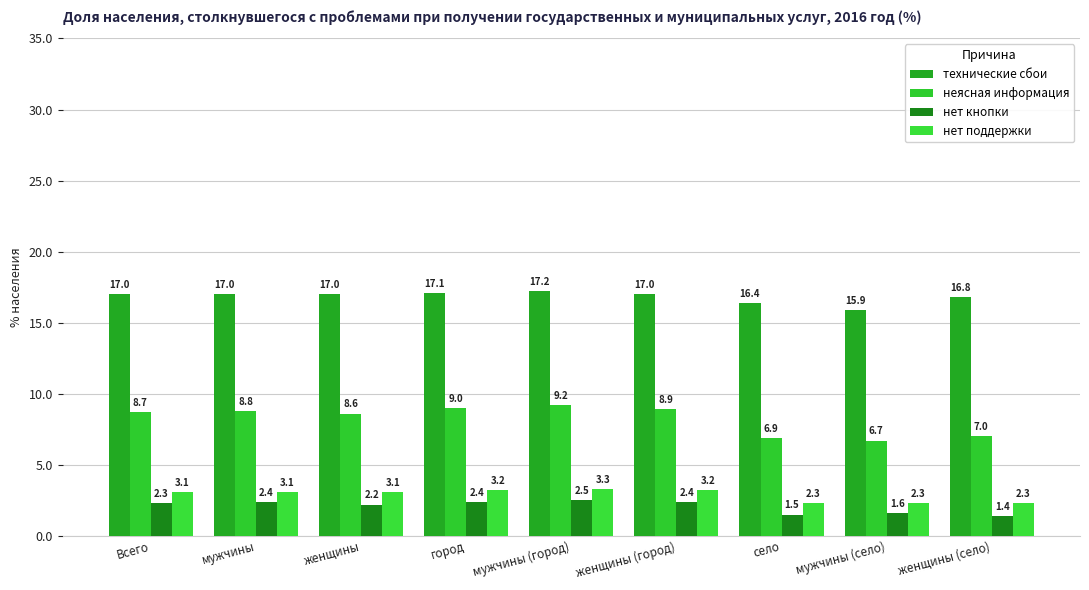

Which series has the largest total across all categories?

технические сбои